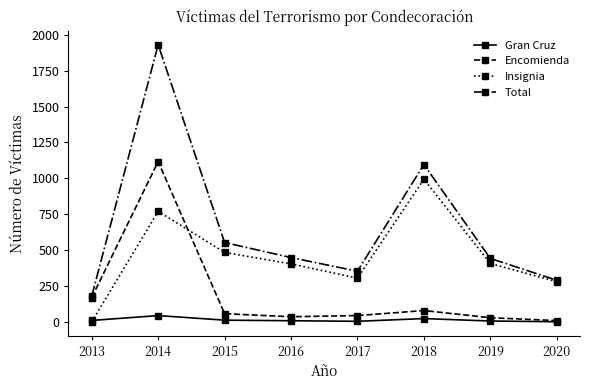

Between which two adjacent categories do Insignia and Gran Cruz first intersect?

2013 and 2014